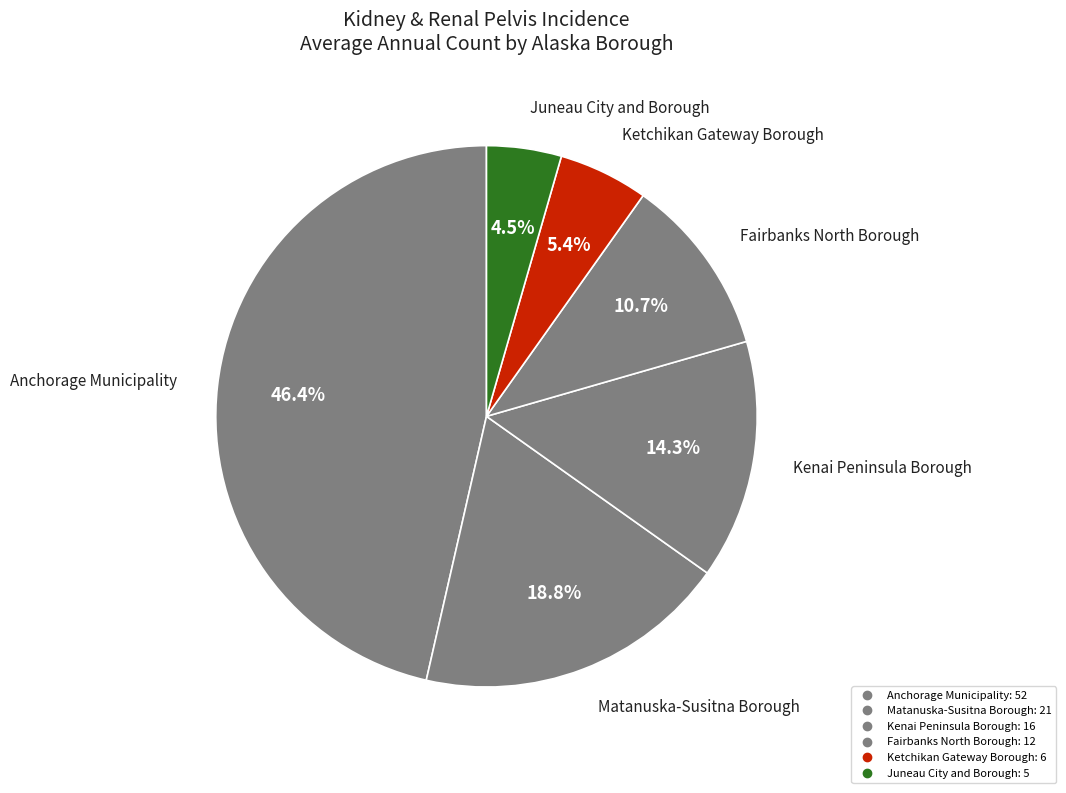

True or false: Juneau City and Borough accounts for 15% of the total.

False